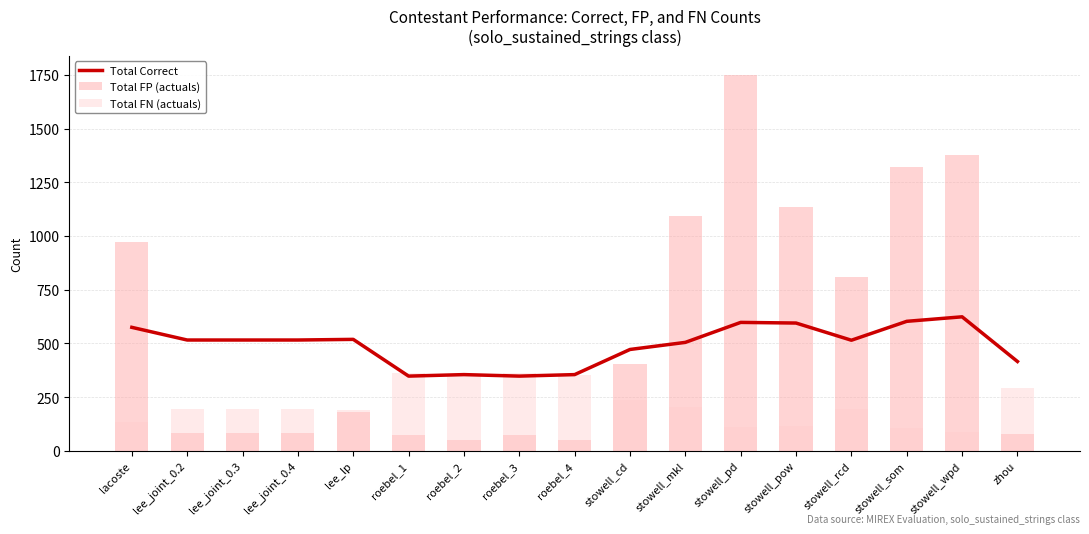

Is the value of Total FN (actuals) at stowell_mkl greater than the value of Total FP (actuals) at roebel_3?

Yes